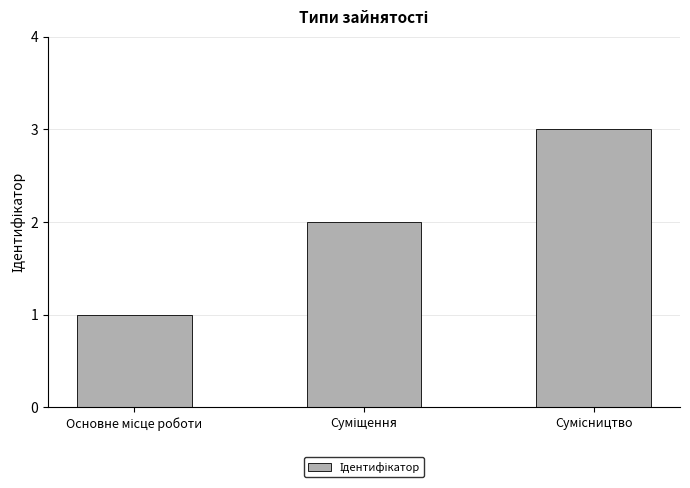

What is the greatest value displayed?

3